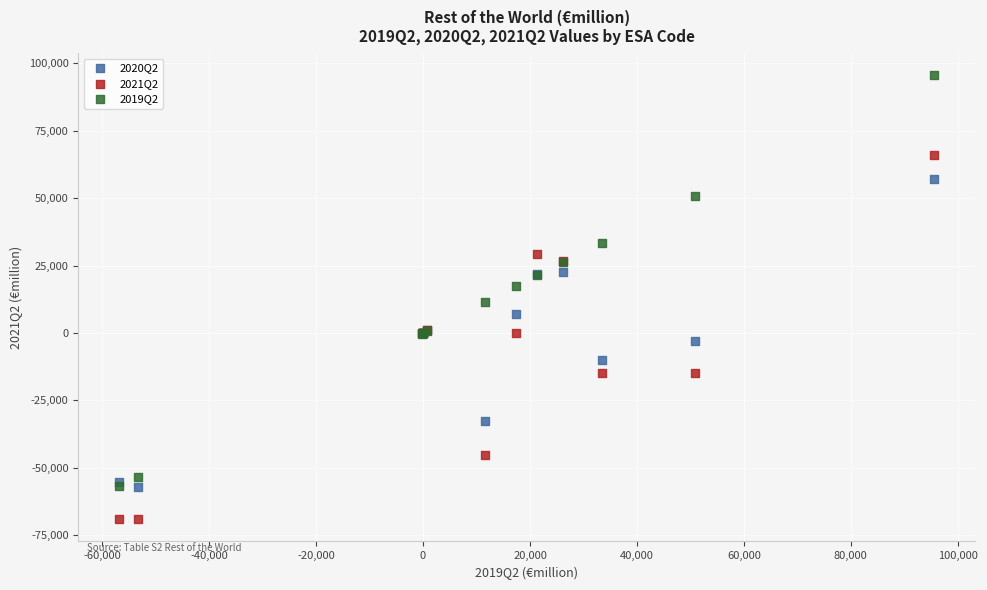

What are all the series names shown in the legend?

2020Q2, 2021Q2, 2019Q2